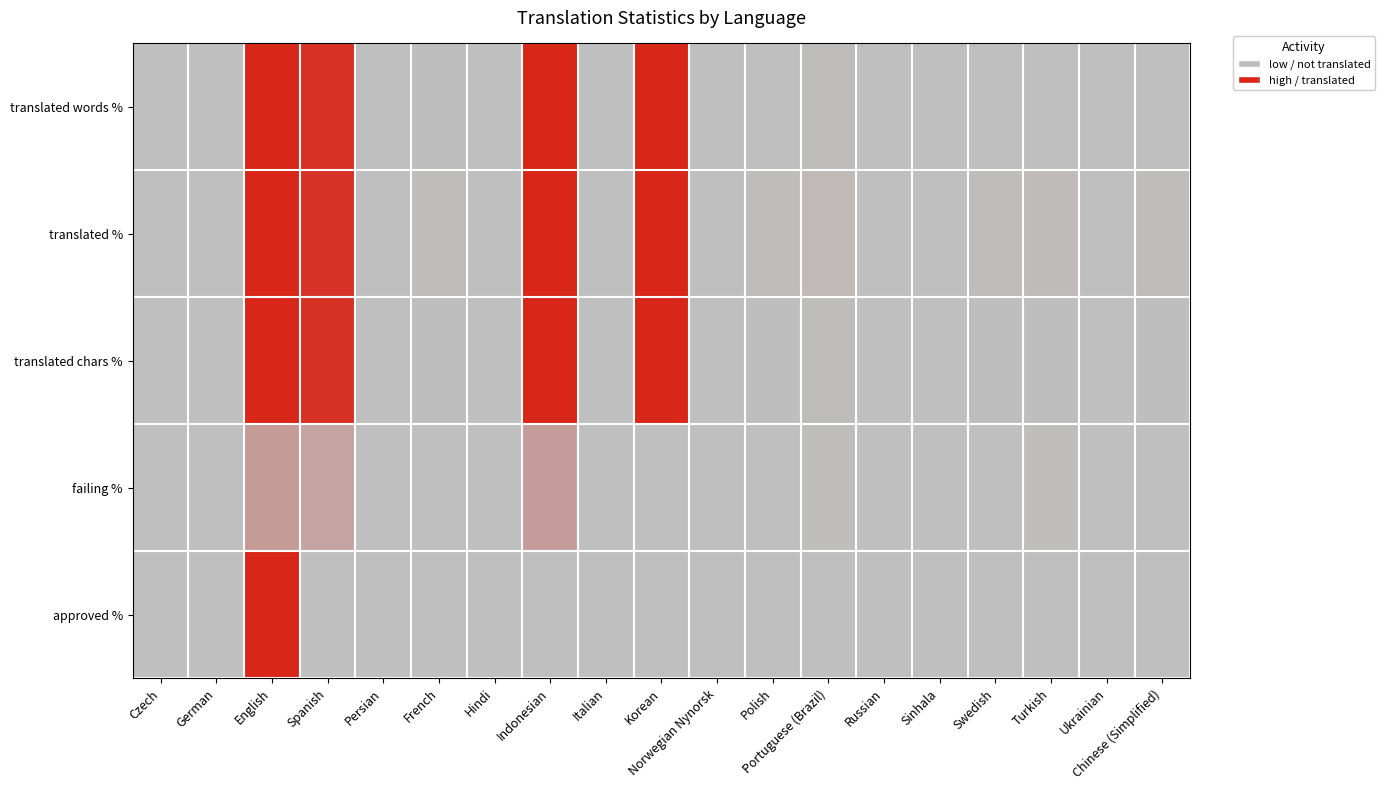

Which label corresponds to the largest value in the chart?

English